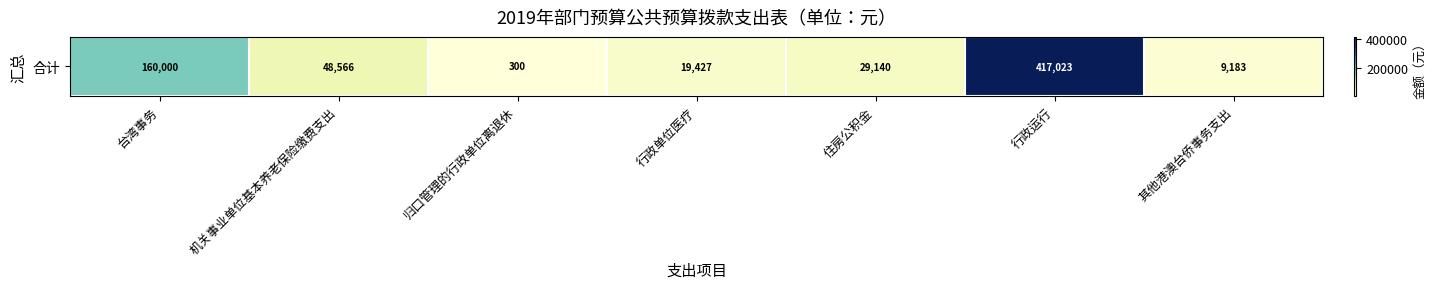

Between 归口管理的行政单位离退休 and 机关事业单位基本养老保险缴费支出, which is larger?

机关事业单位基本养老保险缴费支出